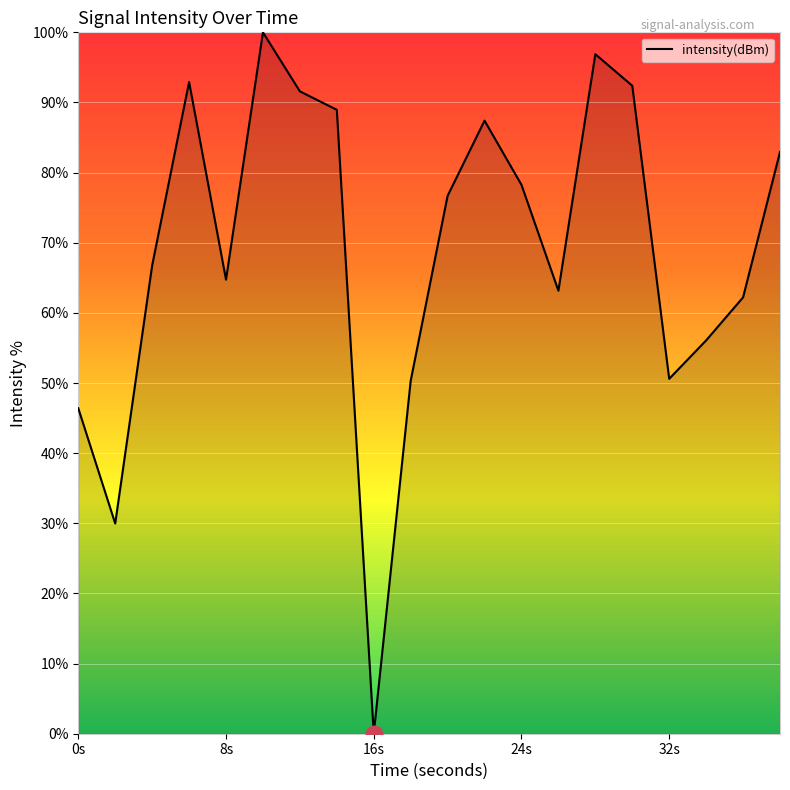

How many lines are shown in the chart?

1